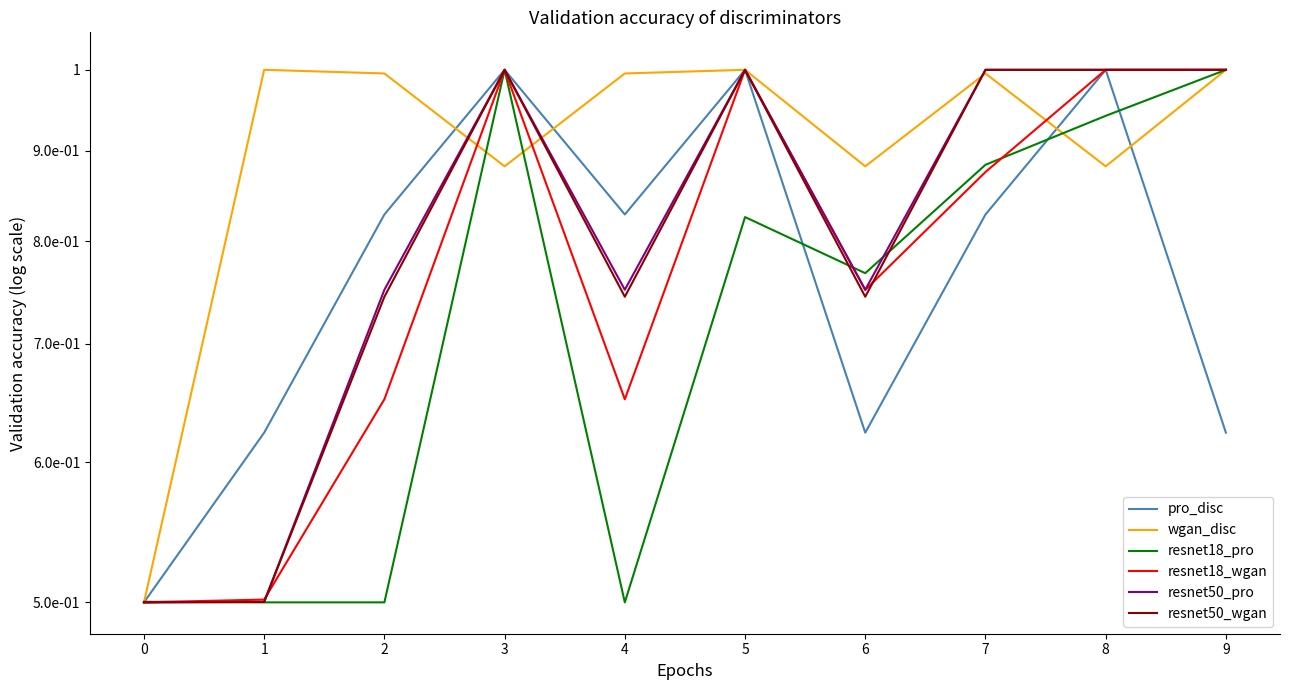

Which series ends up on top after the final intersection of resnet50_pro and wgan_disc?

resnet50_pro